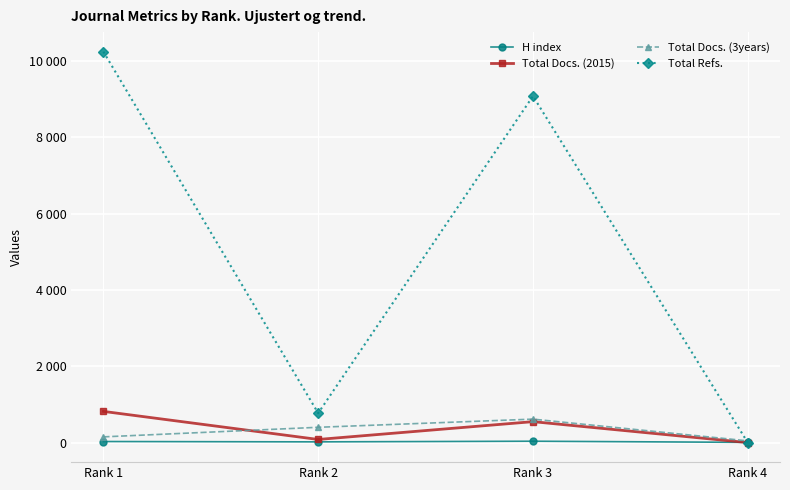

Rank the series at Rank 2 from highest to lowest value.

Total Refs., Total Docs. (3years), Total Docs. (2015), H index